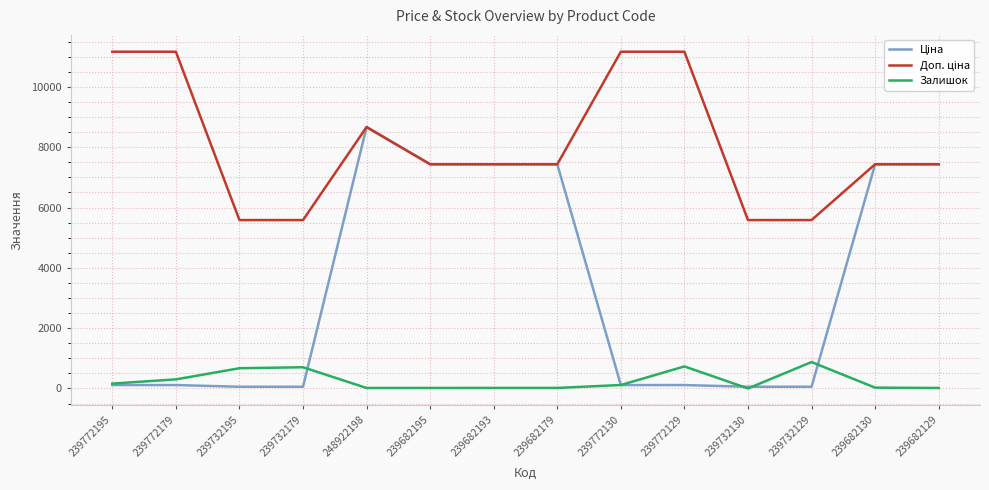

At how many categories does at least one series exceed 7814?

5